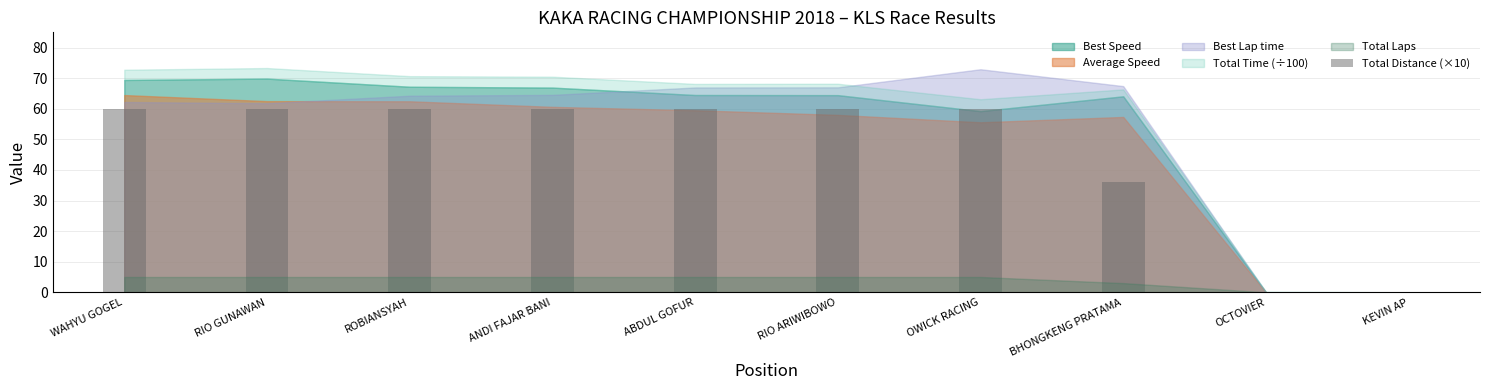

Reading right to left, what are all the values shown in this chart?

KEVIN AP=0	OCTOVIER=0	BHONGKENG PRATAMA=36	OWICK RACING=60	RIO ARIWIBOWO=60	ABDUL GOFUR=60	ANDI FAJAR BANI=60	ROBIANSYAH=60	RIO GUNAWAN=60	WAHYU GOGEL=60